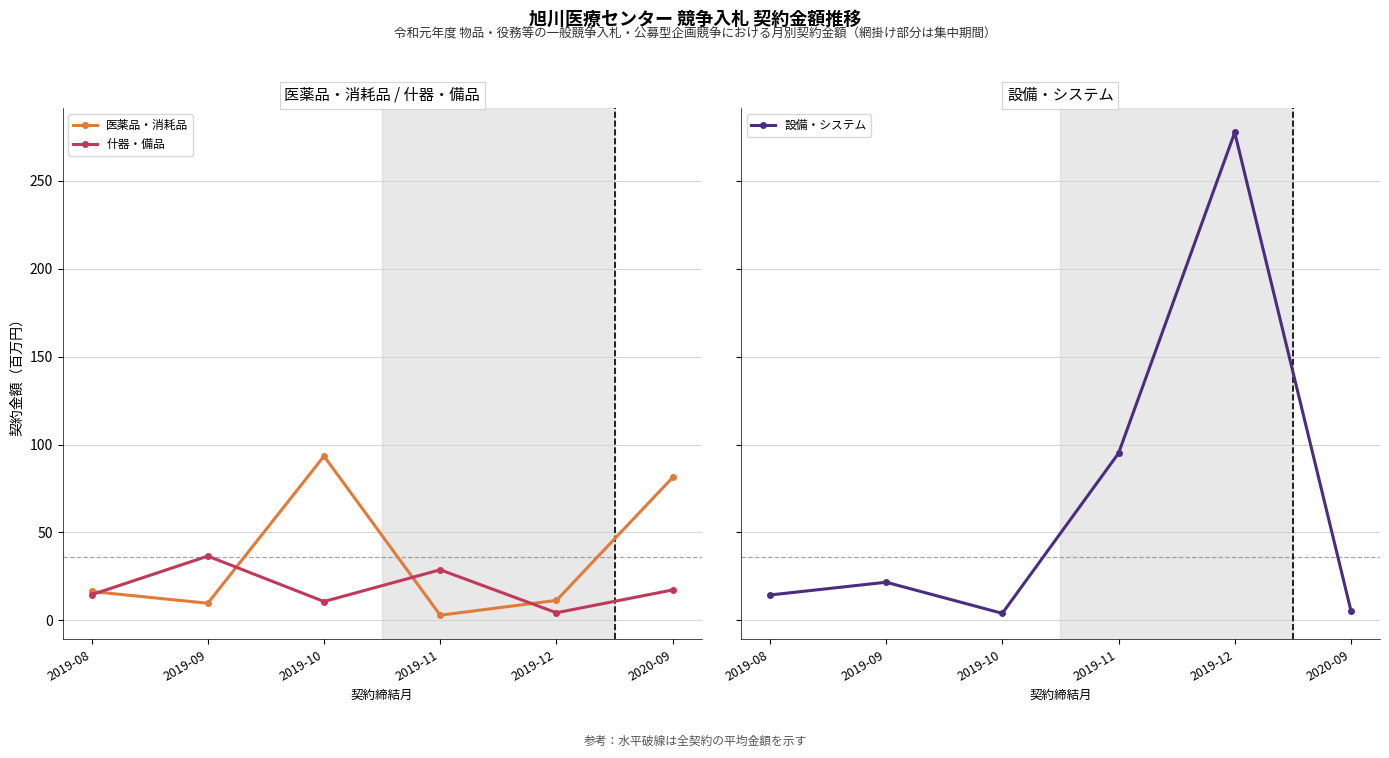

Which has a higher value, 2019-10 or 2019-12?

2019-10